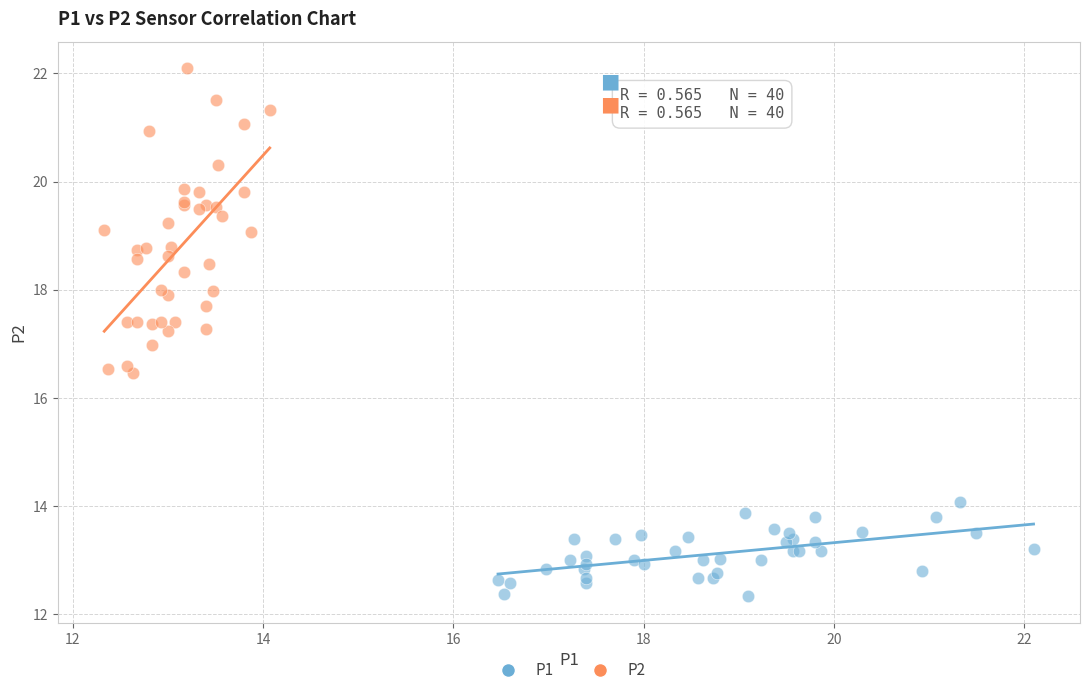

Which series reaches the minimum Y coordinate?

P1